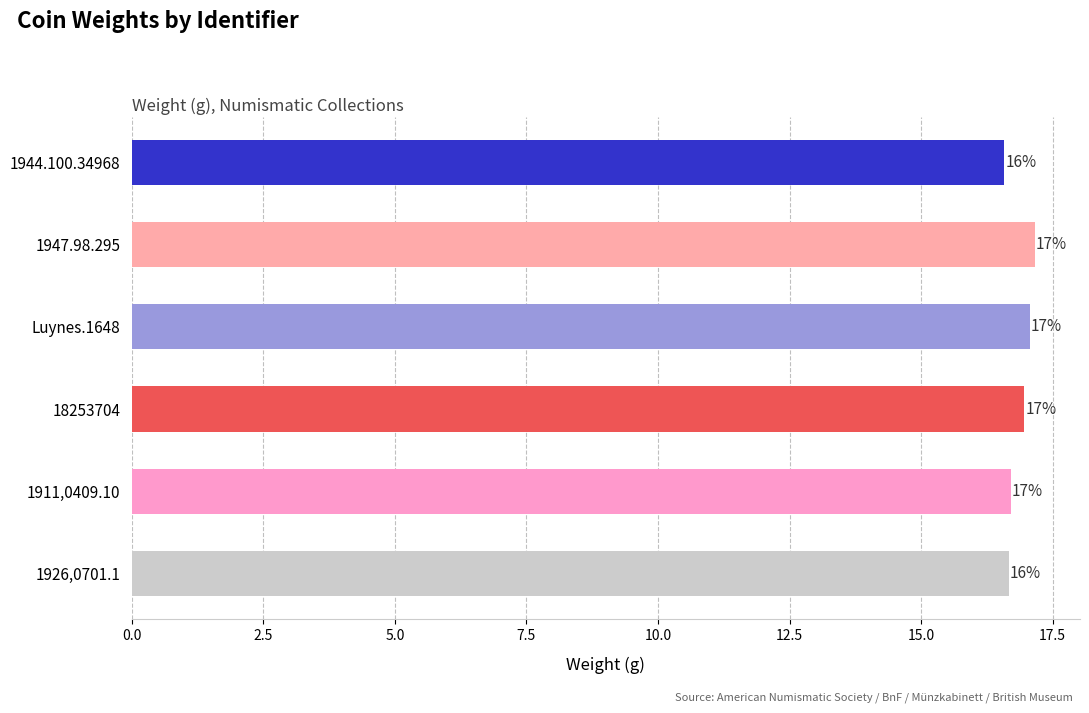

What is the value of the 3rd bar from the top?

17.1